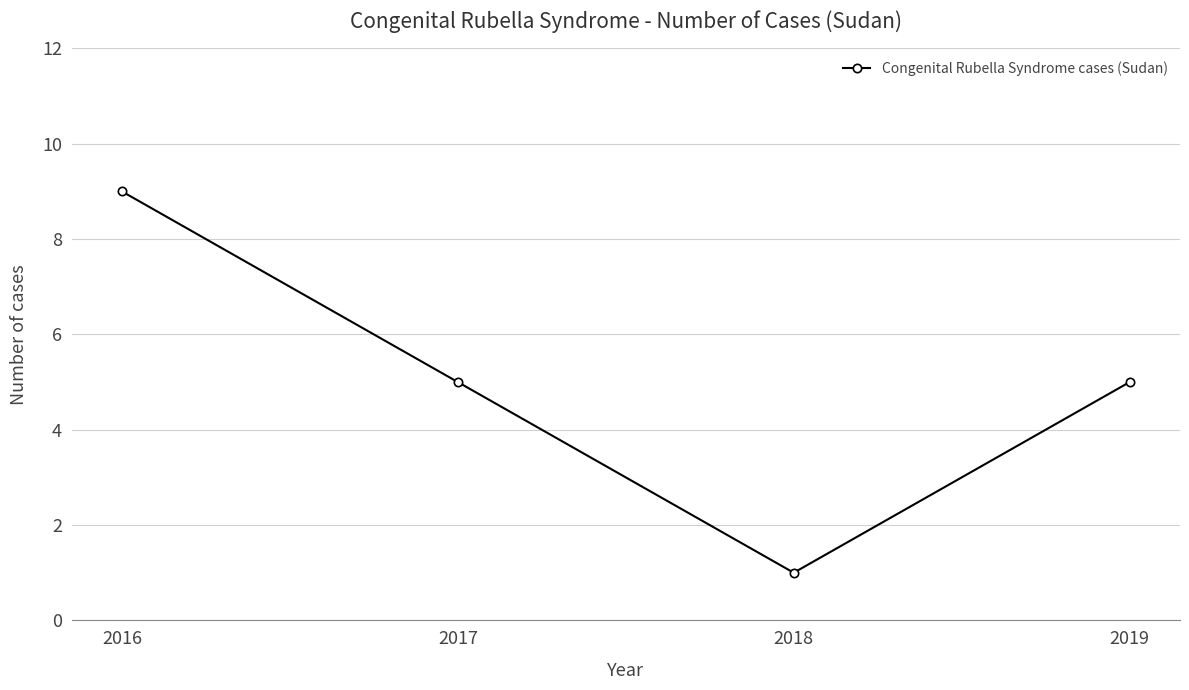

What is the difference between the maximum and second lowest values?

4